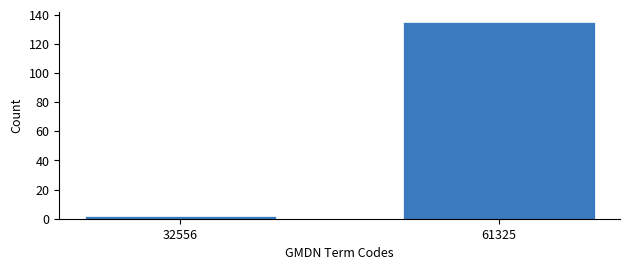

Reading right to left, list all the values displayed in this chart.

135	2